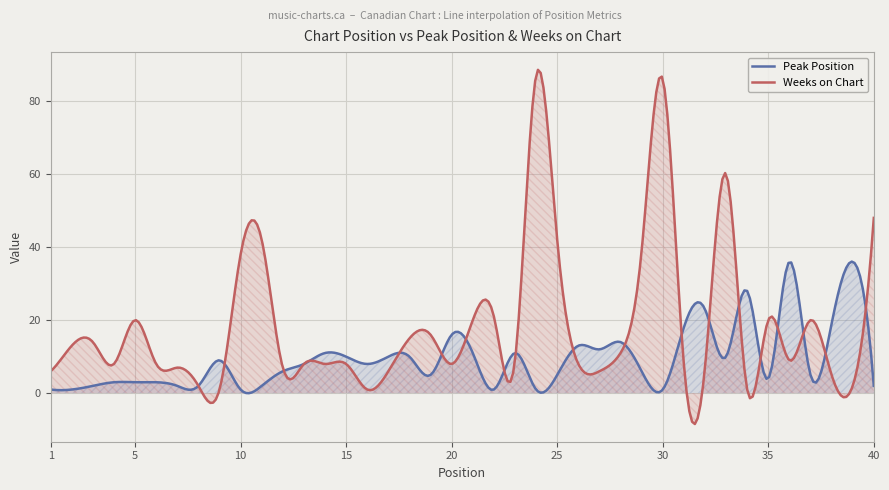

Reading left to right, extract all data points from this chart.

Peak Position: 1	1	2	3	3	3	2	2	9	1	2	6	8	11	10	8	10	10	5	16	11	1	11	1	5	13	12	14	6	1	18	23	10	28	4	36	5	19	36	2
Weeks on Chart: 6	13	14	8	20	8	7	2	1	38	42	7	8	8	8	1	6	15	16	8	20	21	9	87	42	8	6	11	39	86	8	7	60	1	20	9	20	5	2	48